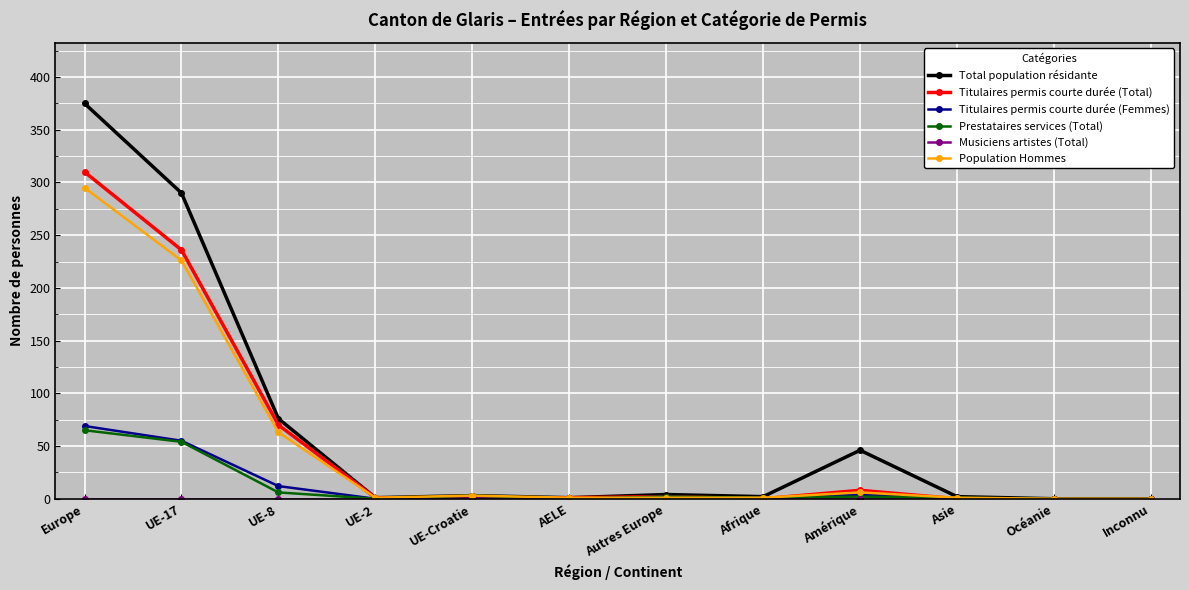

Is this an area chart (filled region under the line)?

No